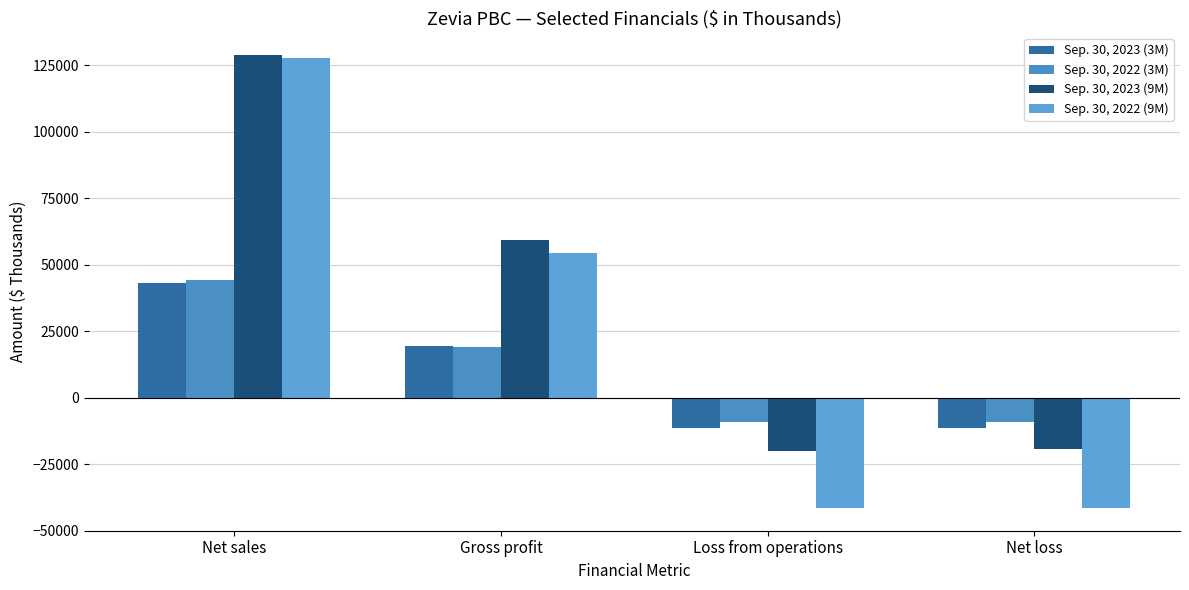

How many bars are there in each group?

4